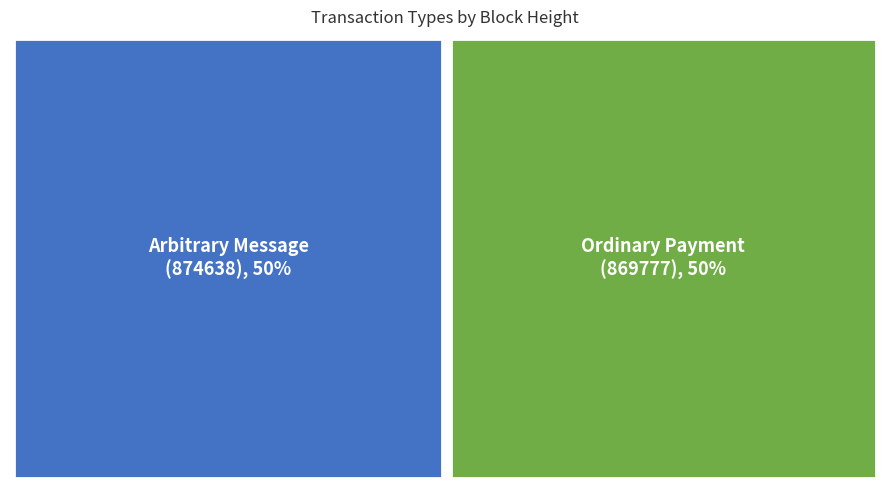

Combined, do Arbitrary Message
(874638) and Ordinary Payment
(869777) account for over 50%?

Yes